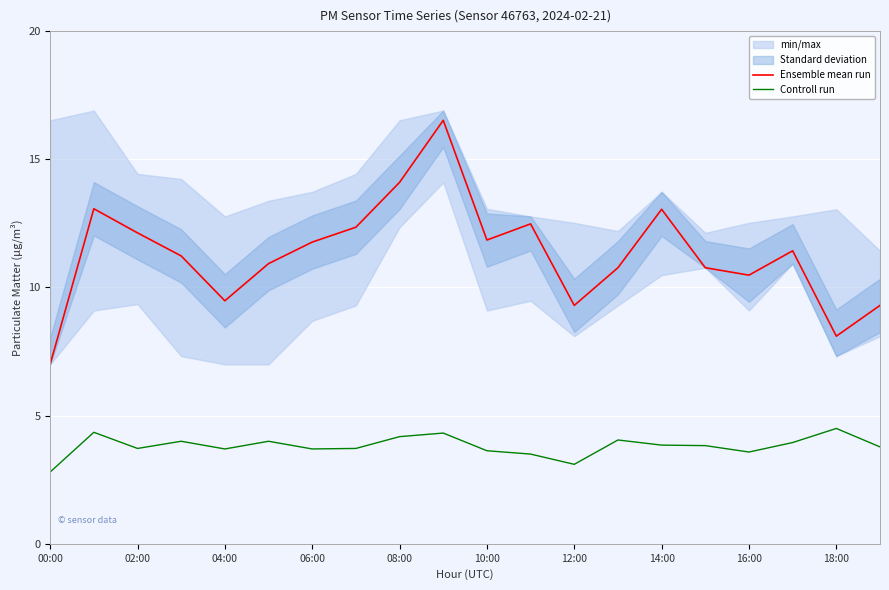

Is the value of Controll run at 19 greater than the value of Ensemble mean run at 00:00?

No